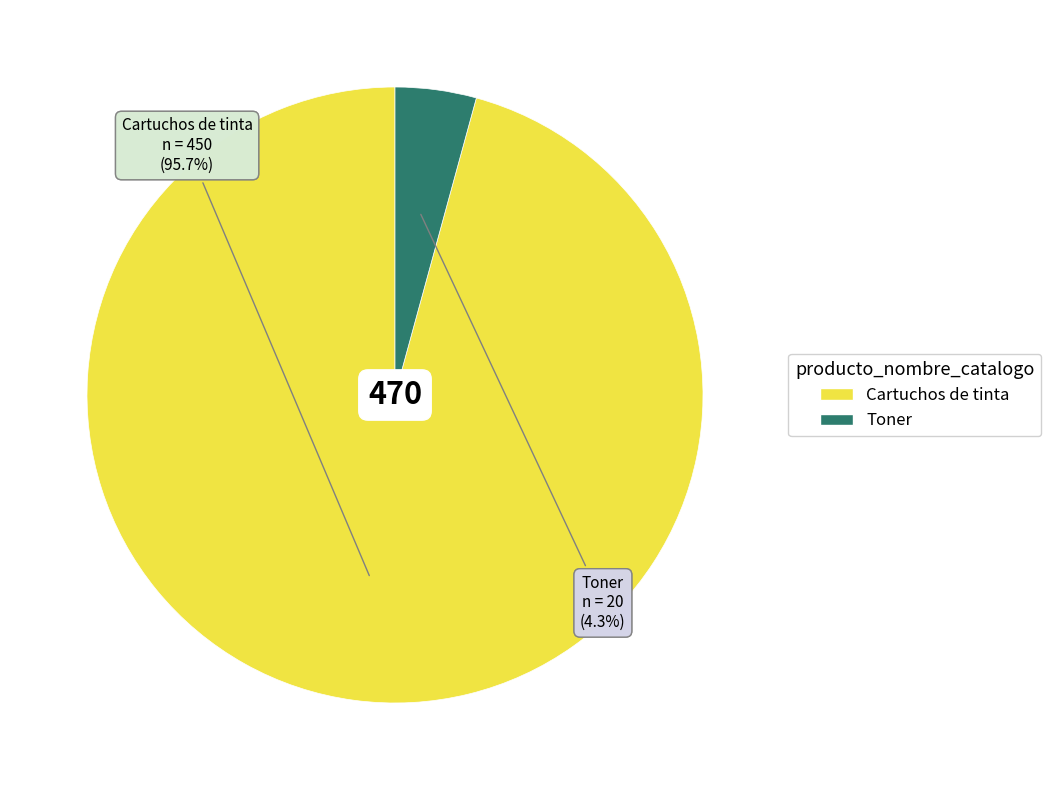

To the nearest percent, what is the combined percentage of Toner and Cartuchos de tinta?

100%